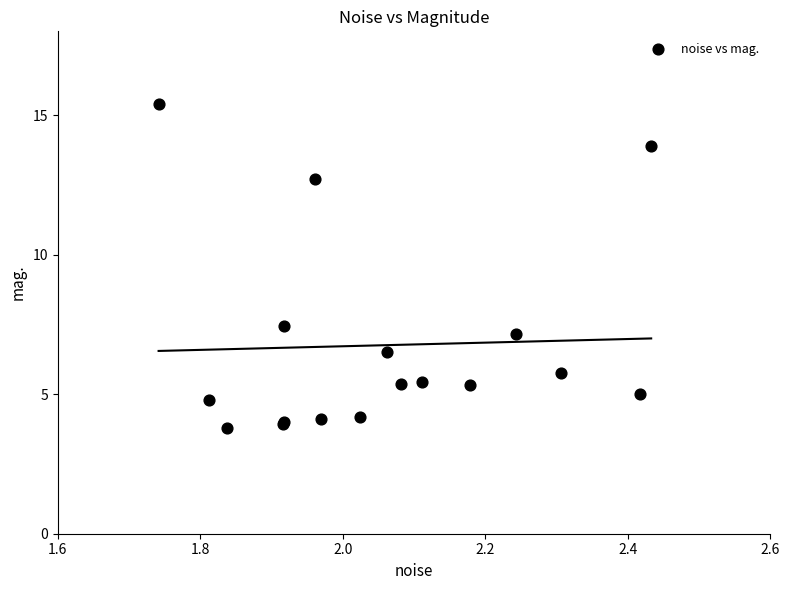

What Y value in the scatter plot is closest to 9?

7.4